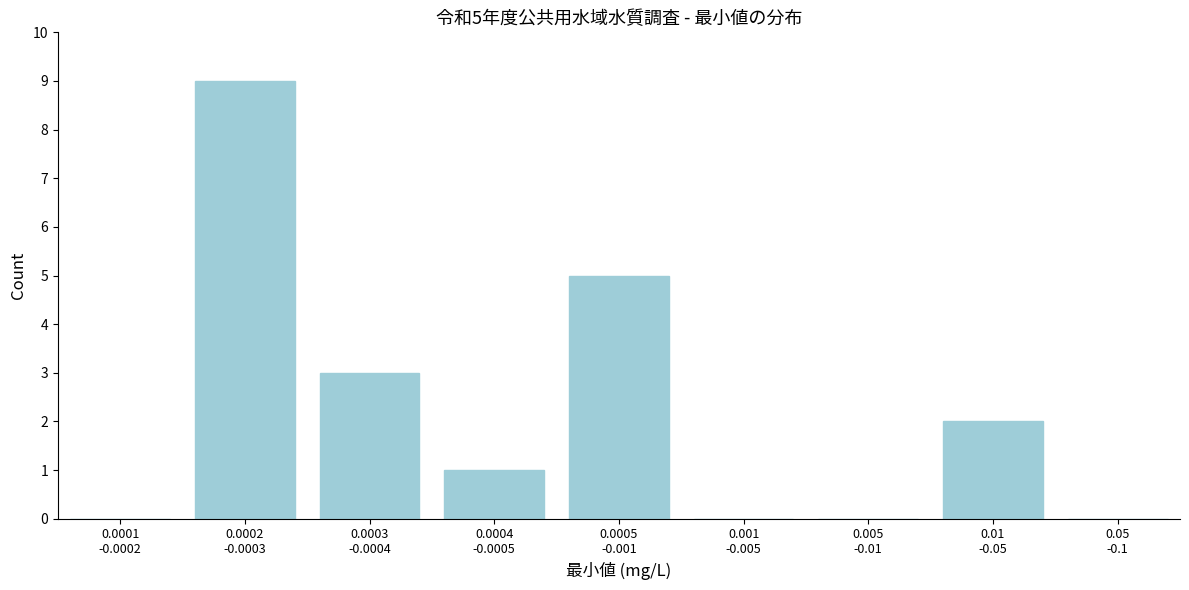

What is the greatest value displayed?

9